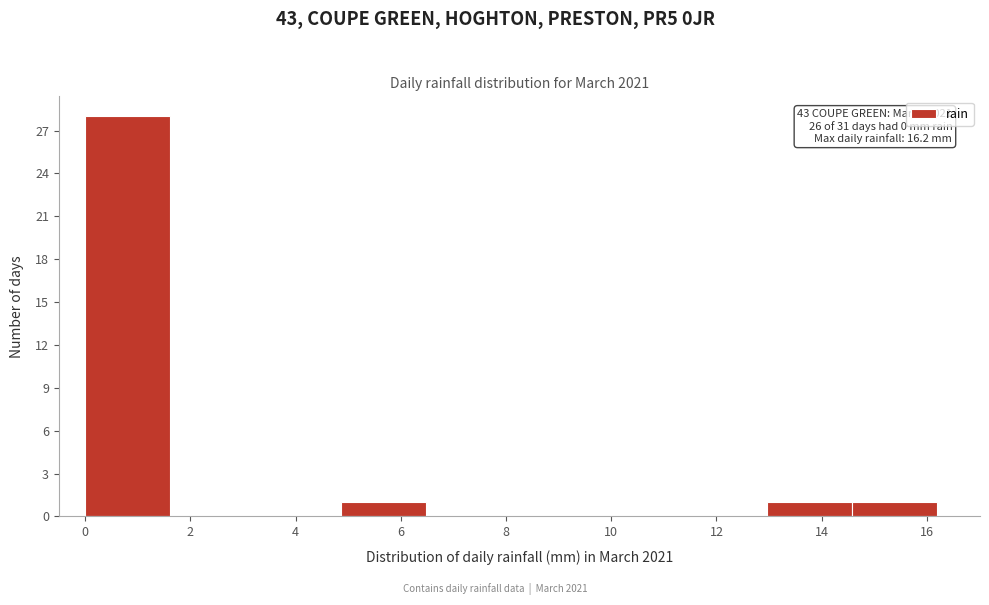

Which range on the x-axis has the tallest bar?

0.00 to 1.62